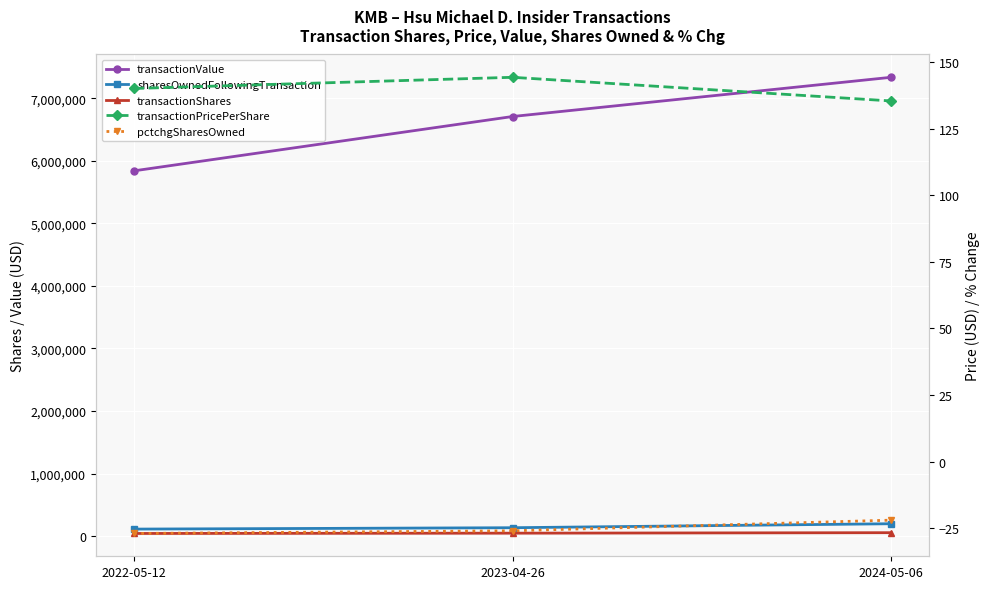

What is the difference between the sharesOwnedFollowingTransaction values at 2024-05-06 and 2022-05-12?

85766.0